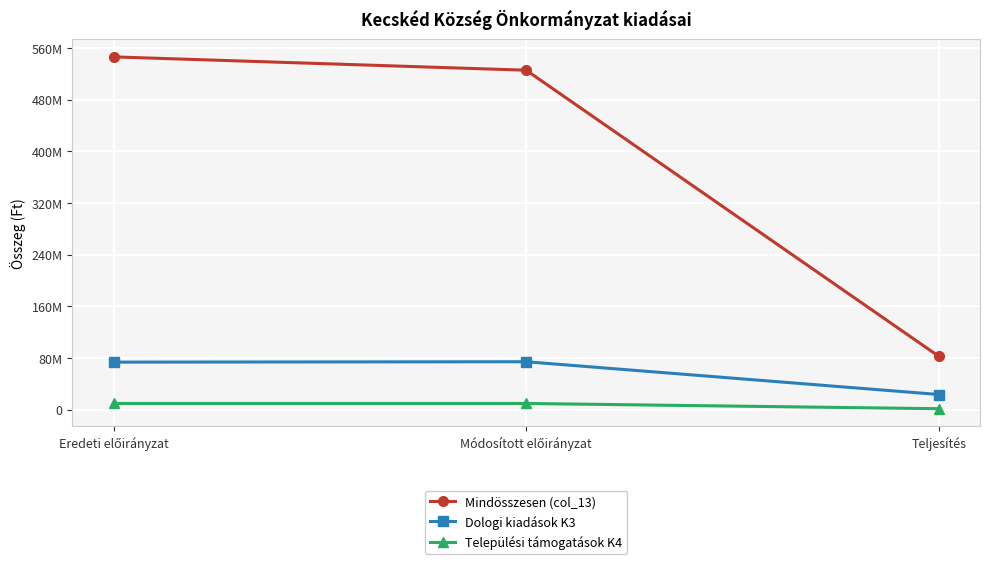

Reading left to right, list all the values displayed in this chart.

Mindösszesen (col_13): Eredeti előirányzat=546126739.4	Módosított előirányzat=525475769.4	Teljesítés=82552604.0
Dologi kiadások K3: Eredeti előirányzat=73483528.0	Módosított előirányzat=74083528.0	Teljesítés=23361533.0
Települési támogatások K4: Eredeti előirányzat=9490000.0	Módosított előirányzat=9490000.0	Teljesítés=1373200.0